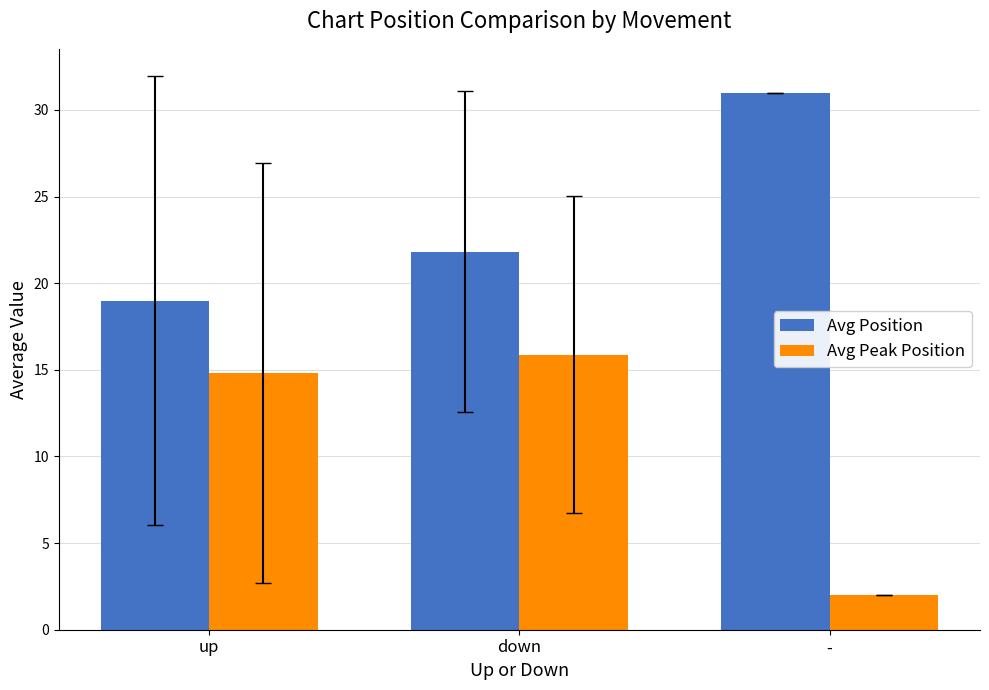

What is the total value across all series at -?

33.0